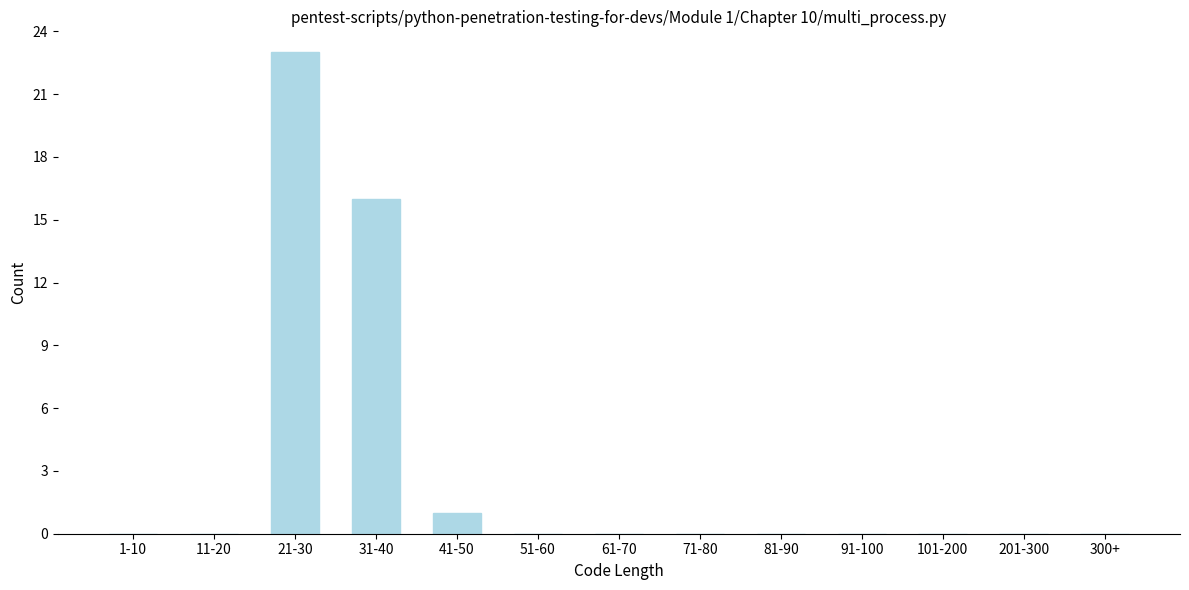

Reading right to left, extract all data points from this chart.

300+=0	201-300=0	101-200=0	91-100=0	81-90=0	71-80=0	61-70=0	51-60=0	41-50=1	31-40=16	21-30=23	11-20=0	1-10=0